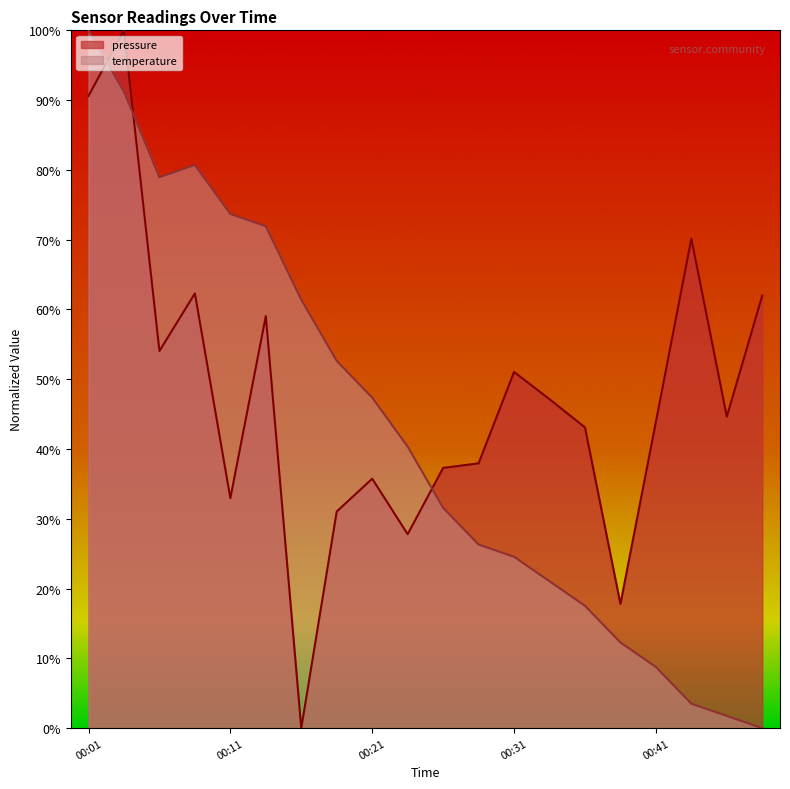

In temperature, how many points are lower than both neighbors (excluding endpoints)?

1